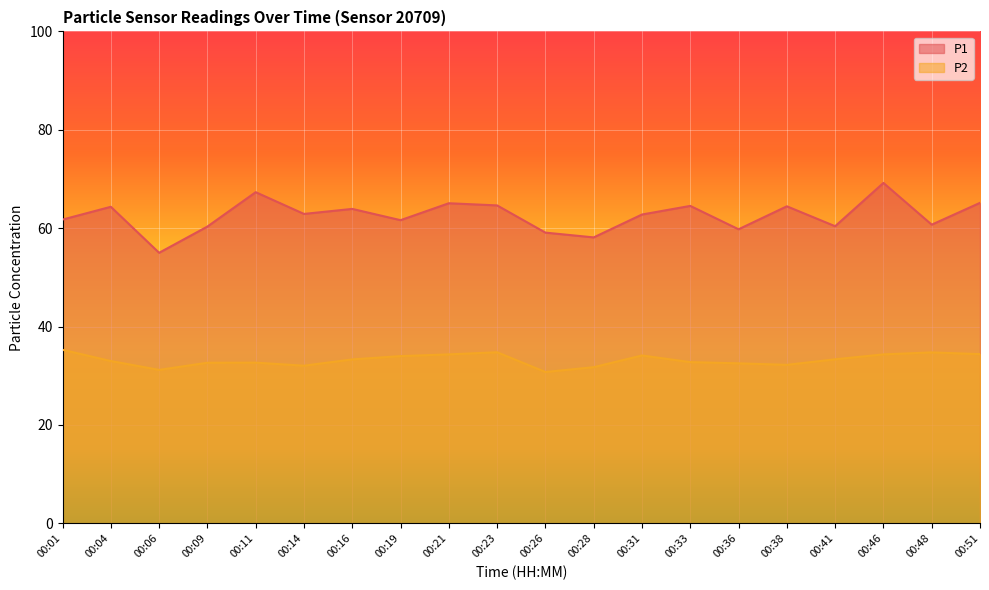

At which category does P1 reach its first local peak?

00:04